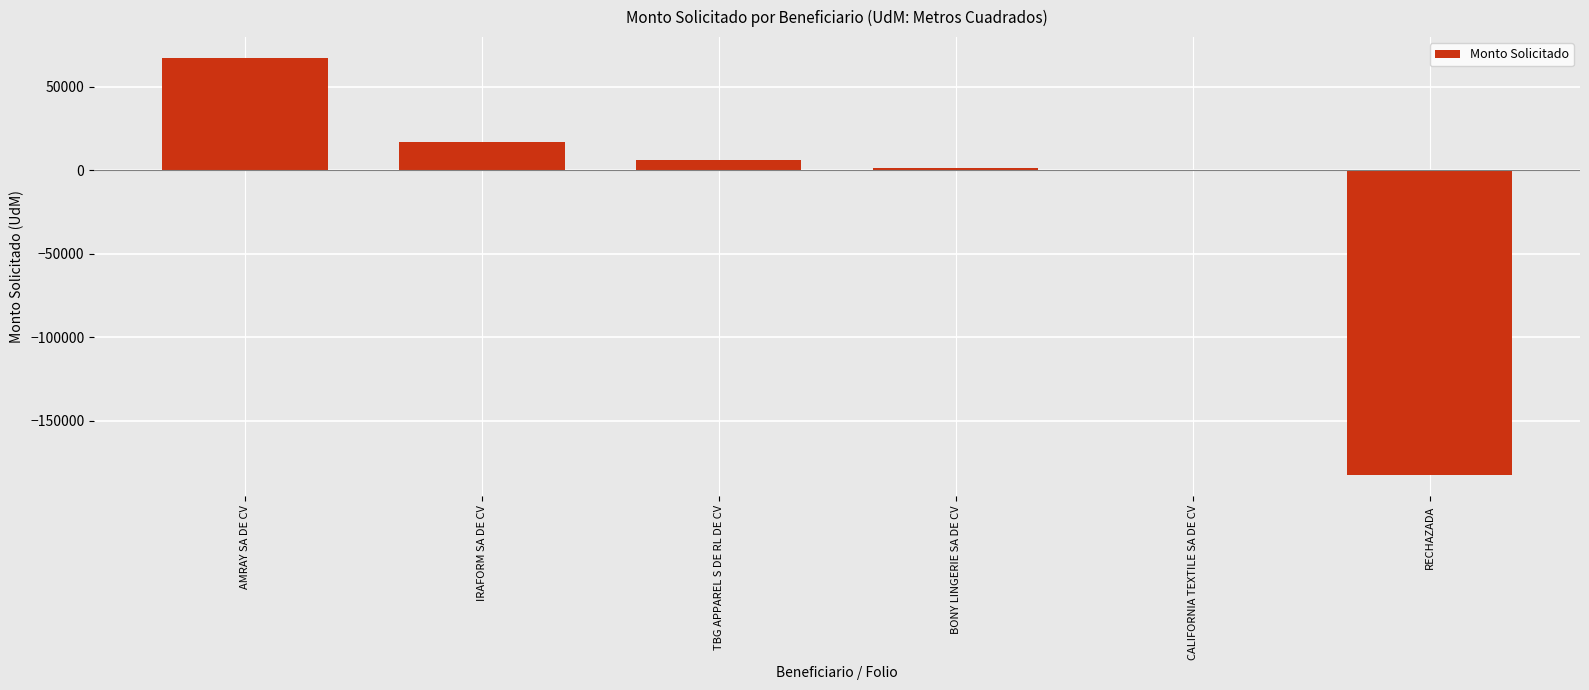

At which category does the chart reach its peak across all series?

AMRAY SA DE CV